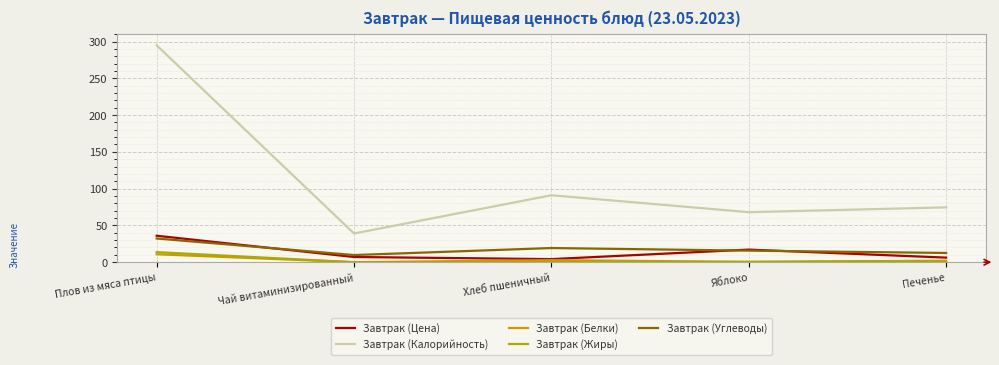

What is the label of the 4th point from the left?

Яблоко